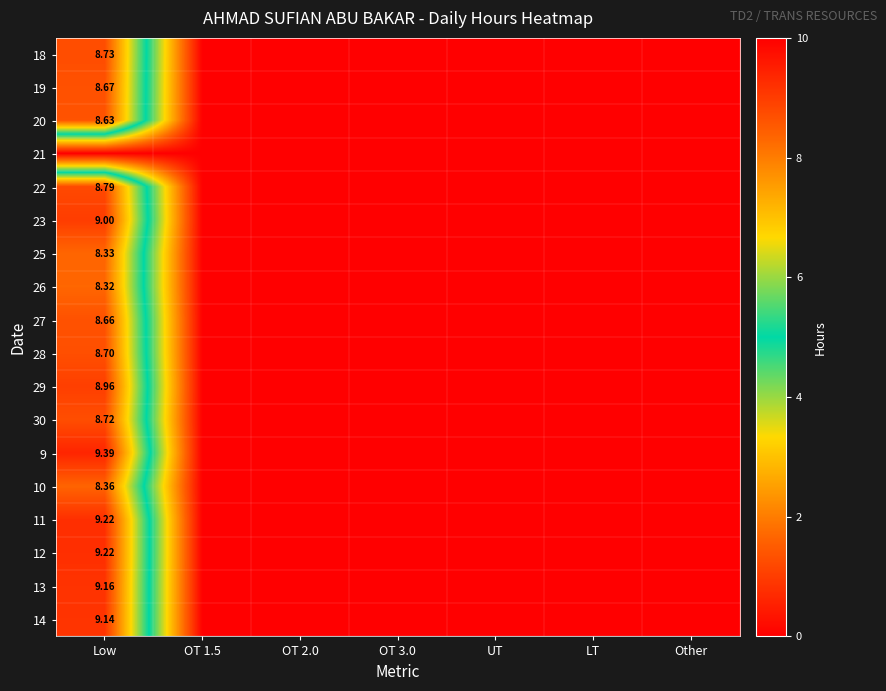

Is the value of 28 at OT 3.0 greater than the value of 14 at LT?

No